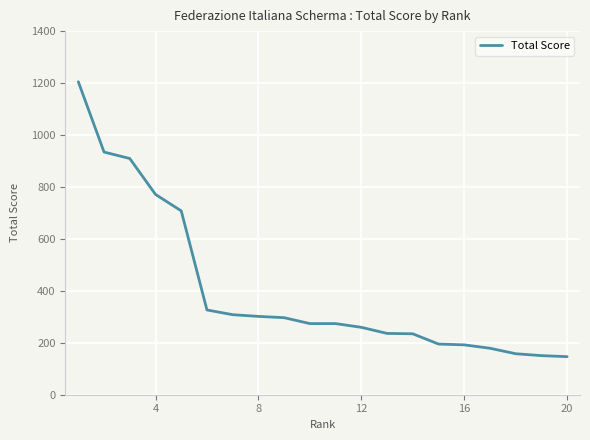

How many series are shown in this chart?

1